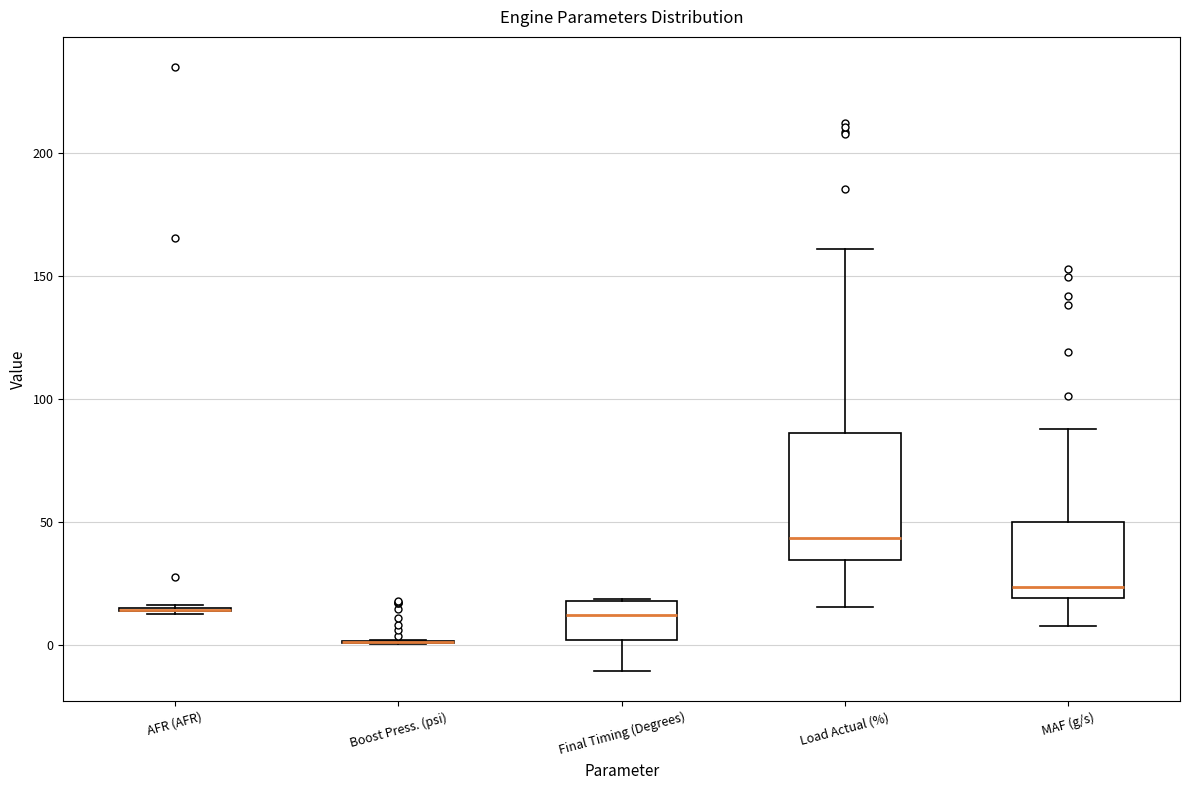

Where does the lower whisker of the box for MAF (g/s) end on the y-axis? The values are not printed on the chart, so give them approximately, as read against the axis.

10